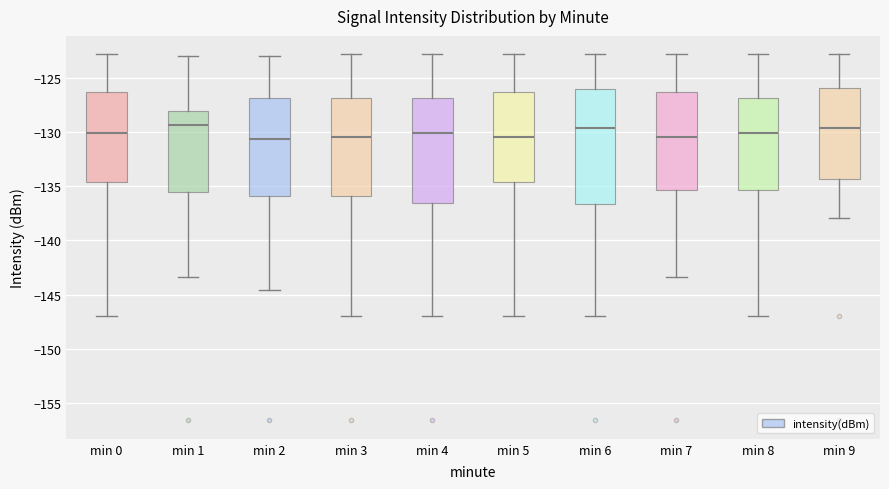

Where is the lower edge of the box for min 8 on the y-axis? The values are not printed on the chart, so give them approximately, as read against the axis.

-135.5